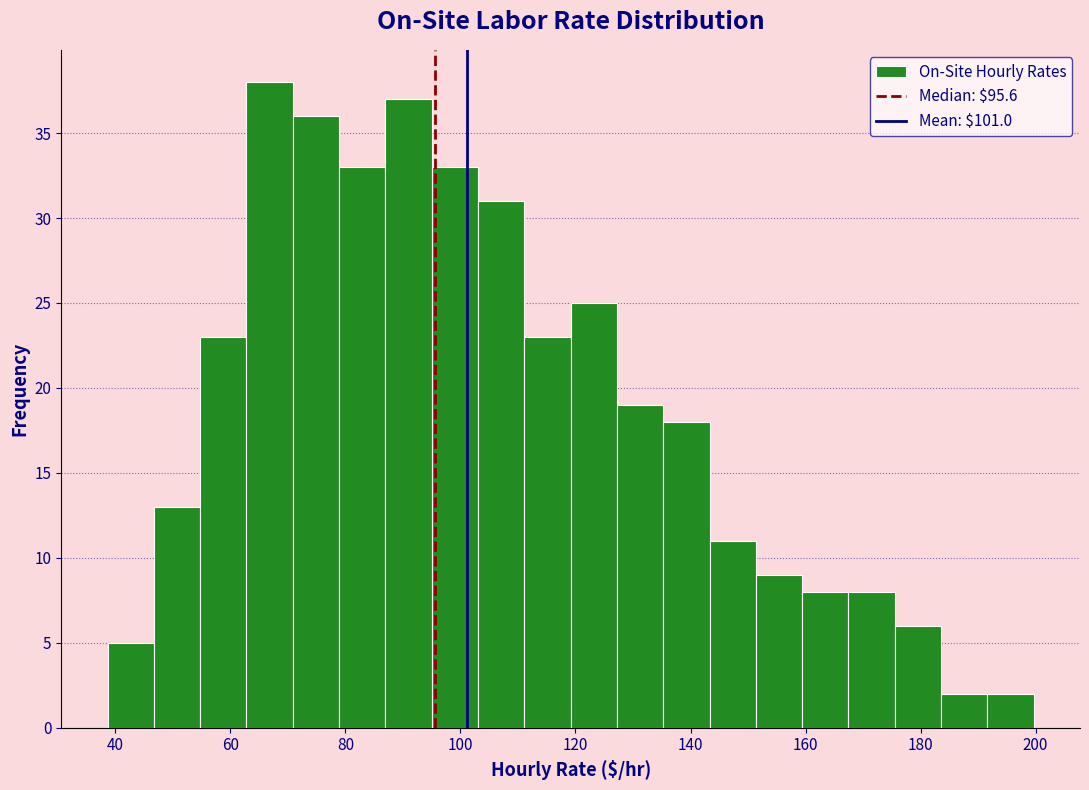

Reading left to right, transcribe this chart: for each bar, give the range it covers on the x-axis and its height. Neither the bar edges nor the heights are printed on the chart, so give them approximately, as read against the axes.

38 to 46: 5
46 to 54: 13
54 to 62: 23
62 to 70: 38
70 to 78: 36
78 to 86: 33
86 to 94: 37
94 to 104: 33
104 to 112: 31
112 to 120: 23
120 to 128: 25
128 to 136: 19
136 to 144: 18
144 to 152: 11
152 to 160: 9
160 to 168: 8
168 to 176: 8
176 to 184: 6
184 to 192: 2
192 to 200: 2